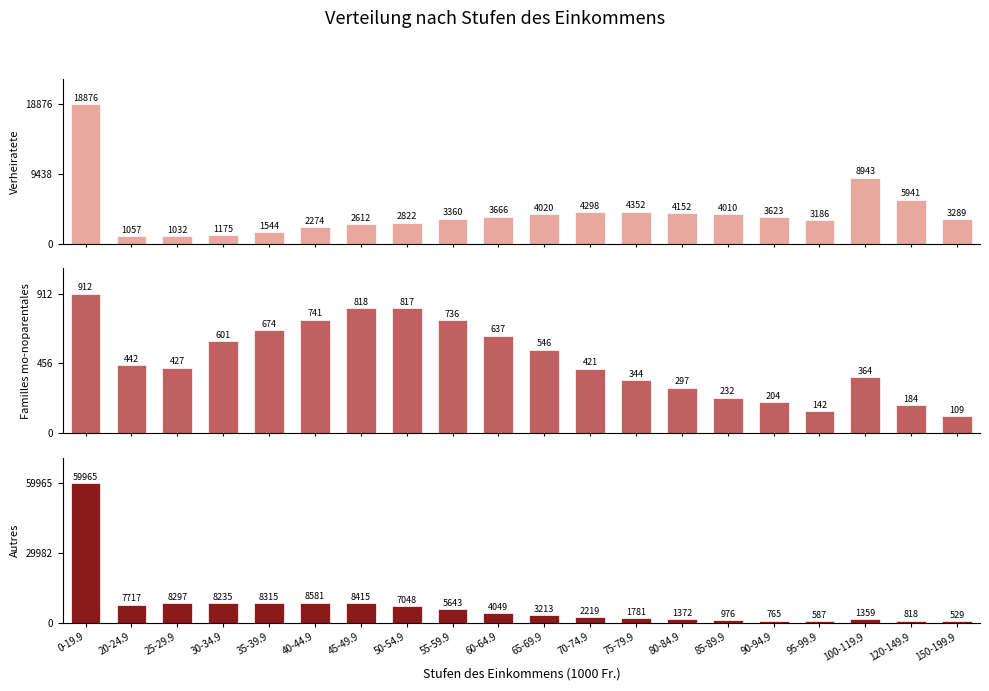

At which label is Autres closest to 30247?

40-44.9